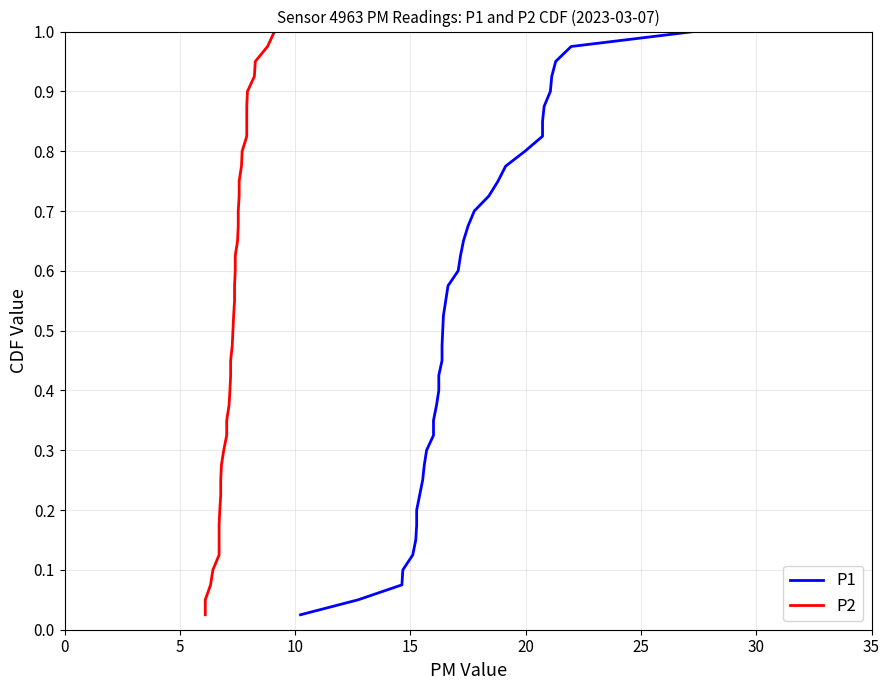

At how many categories does at least one series exceed 0?

40